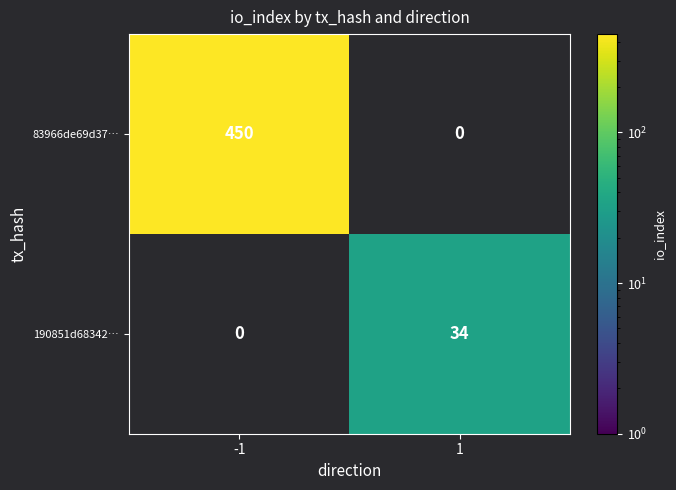

The 83966de69d37… series shows 450 at -1. True or false?

True